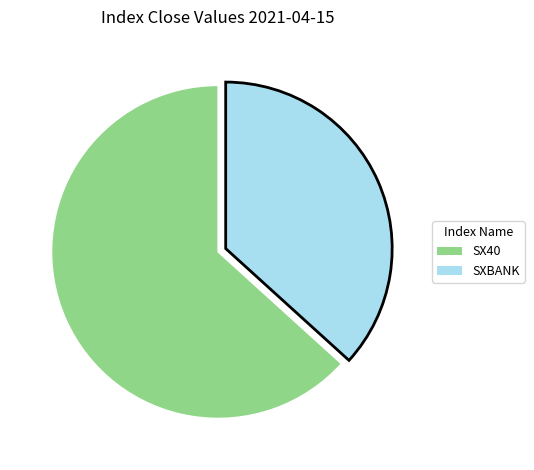

Which slice is the largest?

SX40